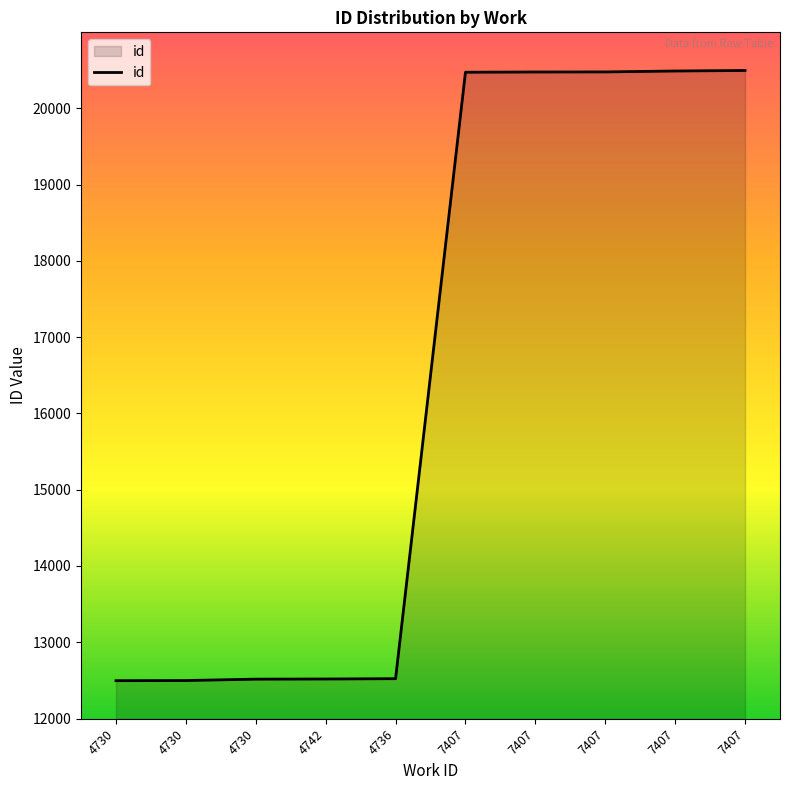

Read the value at 4730.

12496